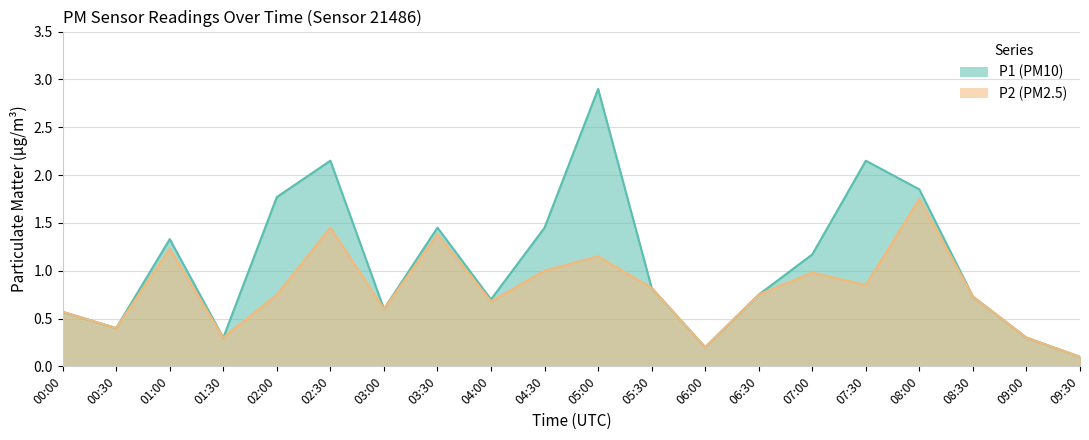

Reading left to right, transcribe all the data shown in this chart.

P1: 0.6	0.4	1.3	0.3	1.8	2.1	0.6	1.4	0.7	1.4	2.9	0.8	0.2	0.8	1.2	2.1	1.9	0.7	0.3	0.1
P2: 0.6	0.4	1.2	0.3	0.8	1.4	0.6	1.4	0.7	1.0	1.1	0.8	0.2	0.8	1.0	0.8	1.8	0.7	0.3	0.1